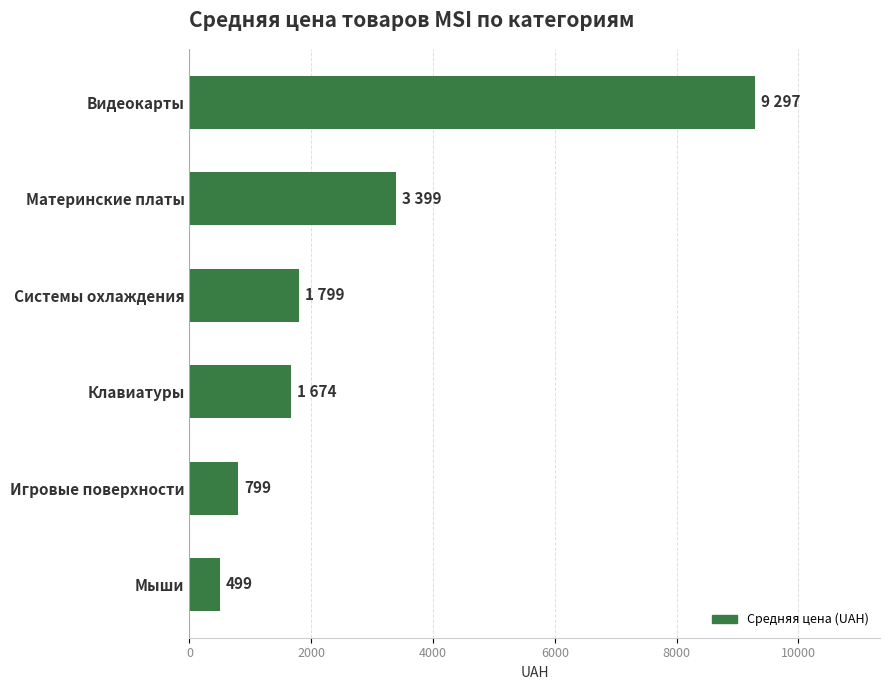

What is the difference between the values at Мыши and Материнские платы?

2900